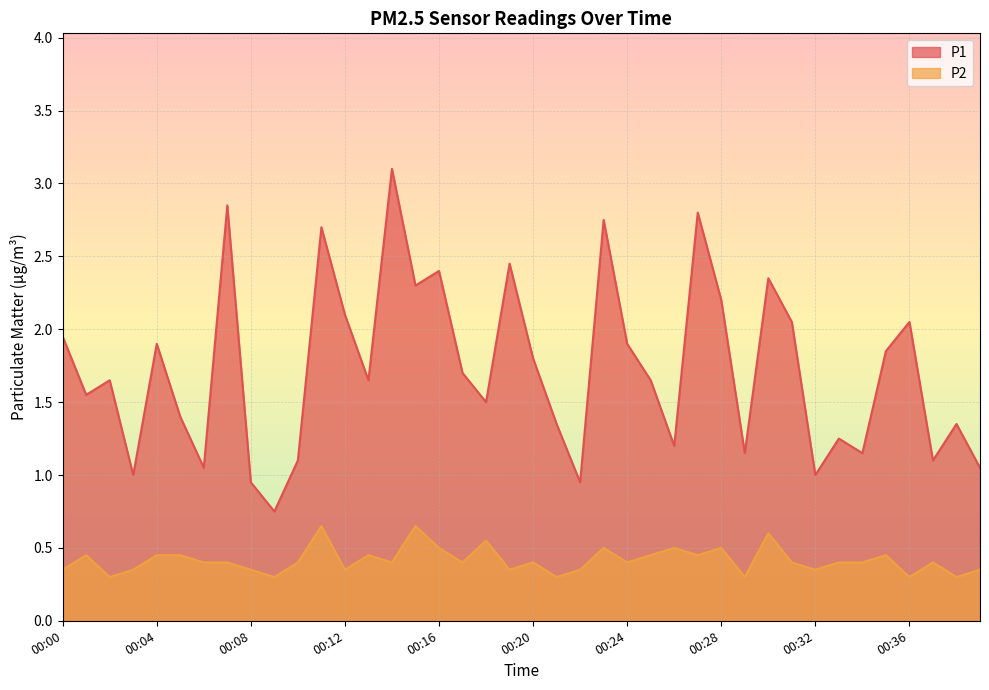

What is the difference between the maximum and minimum values in the P1 series?

2.4